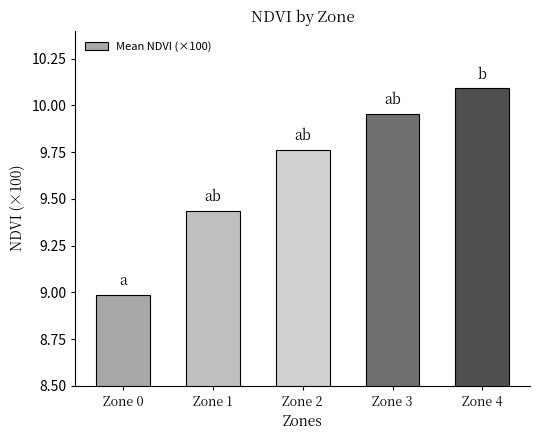

Rank the categories by value from lowest to highest.

Zone 0, Zone 1, Zone 2, Zone 3, Zone 4